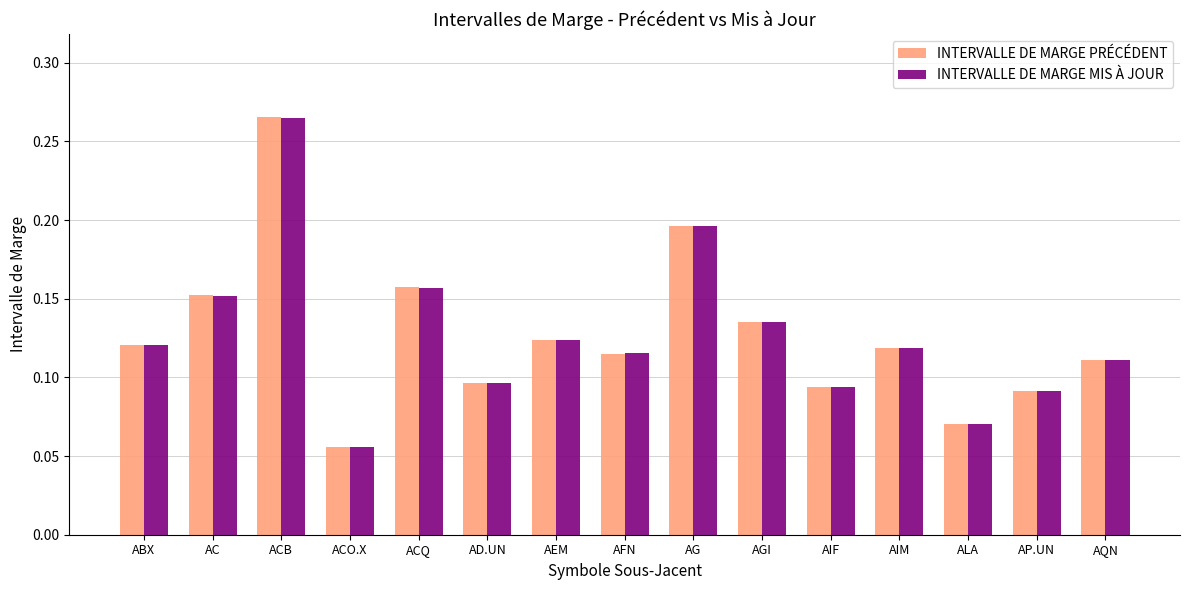

Is it true that INTERVALLE DE MARGE MIS À JOUR equals 0.0 at ABX?

False